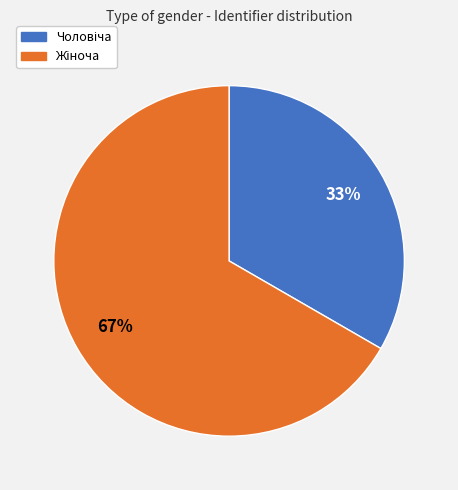

Is there any slice that represents more than half of the pie?

Yes